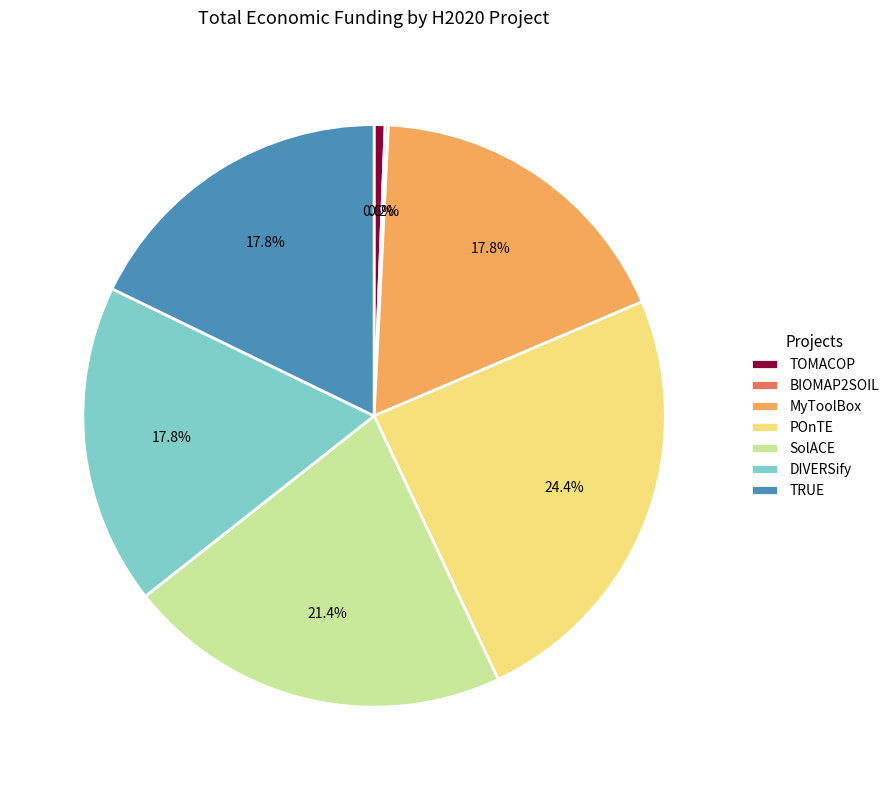

Which slice is the largest?

POnTE